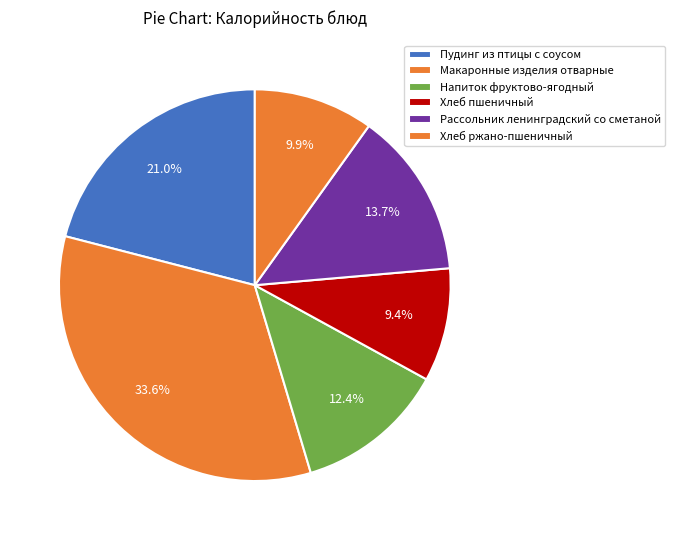

How many slices are in this pie chart?

6